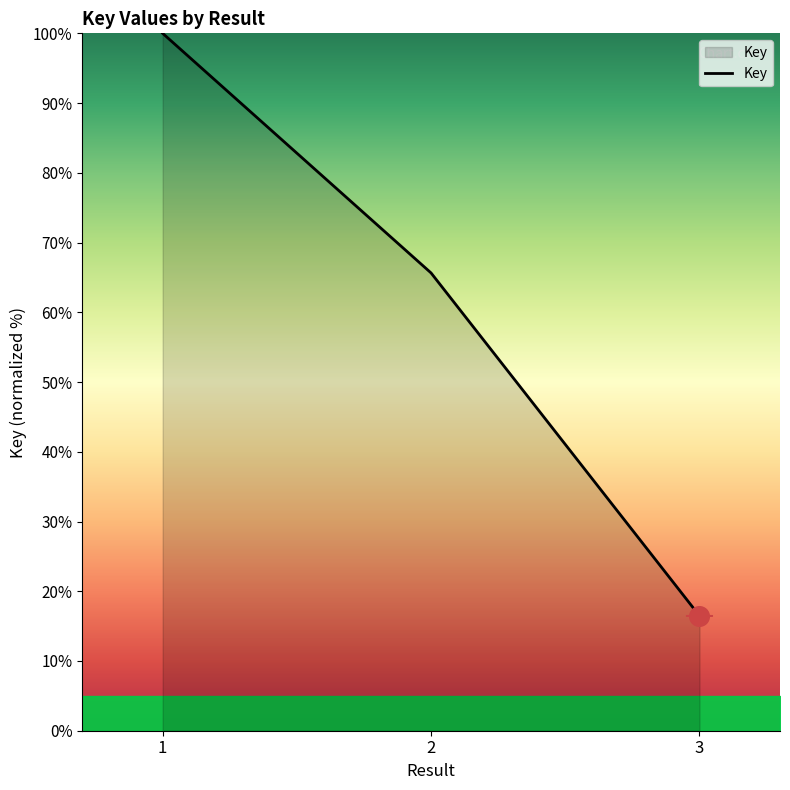

Which has a higher value, 2 or 3?

2